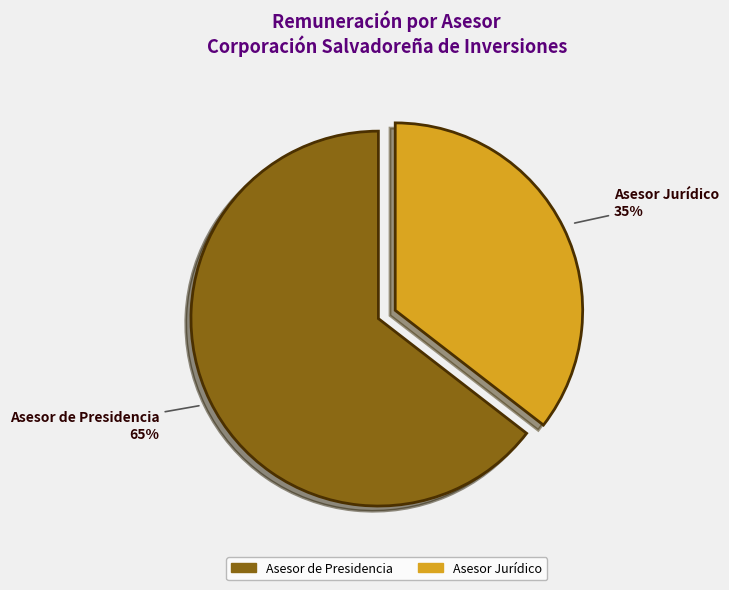

How many slices are in this pie chart?

2